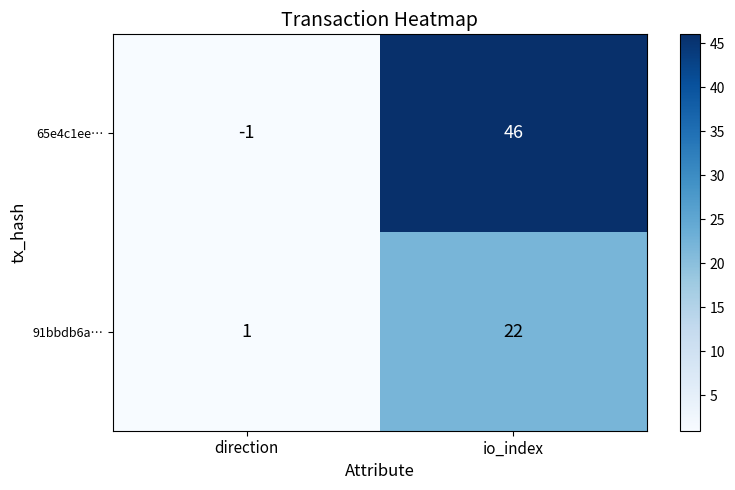

Reading right to left, what are all the values shown in this chart?

65e4c1ee…: 46	-1
91bbdb6a…: 22	1